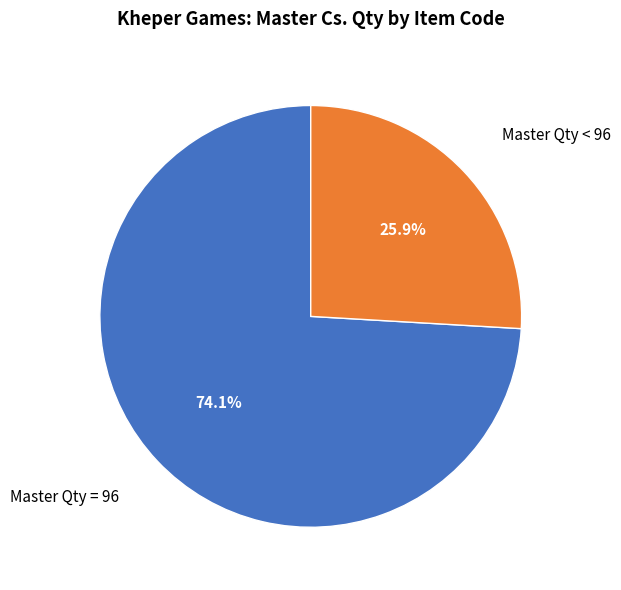

Which category has the smallest portion of the pie?

Master Qty < 96